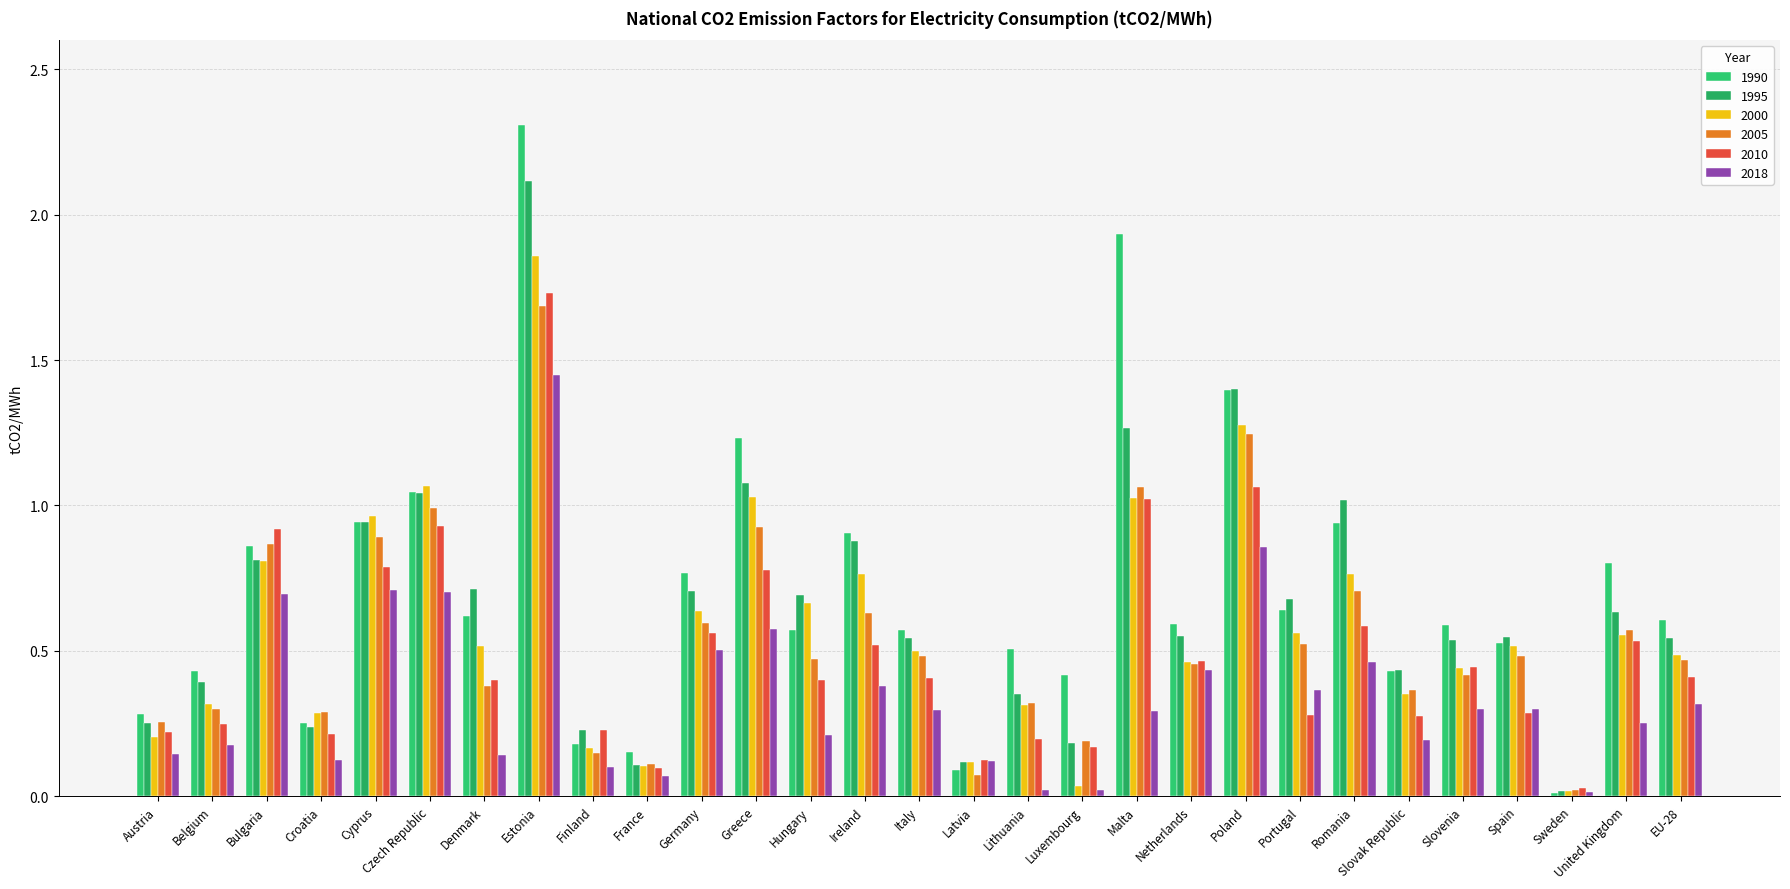

Rank the categories by 1995 value from highest to lowest.

Estonia, Poland, Malta, Greece, Czech Republic, Romania, Cyprus, Ireland, Bulgaria, Denmark, Germany, Hungary, Portugal, United Kingdom, Netherlands, Spain, Italy, EU-28, Slovenia, Slovak Republic, Belgium, Lithuania, Austria, Croatia, Finland, Luxembourg, Latvia, France, Sweden